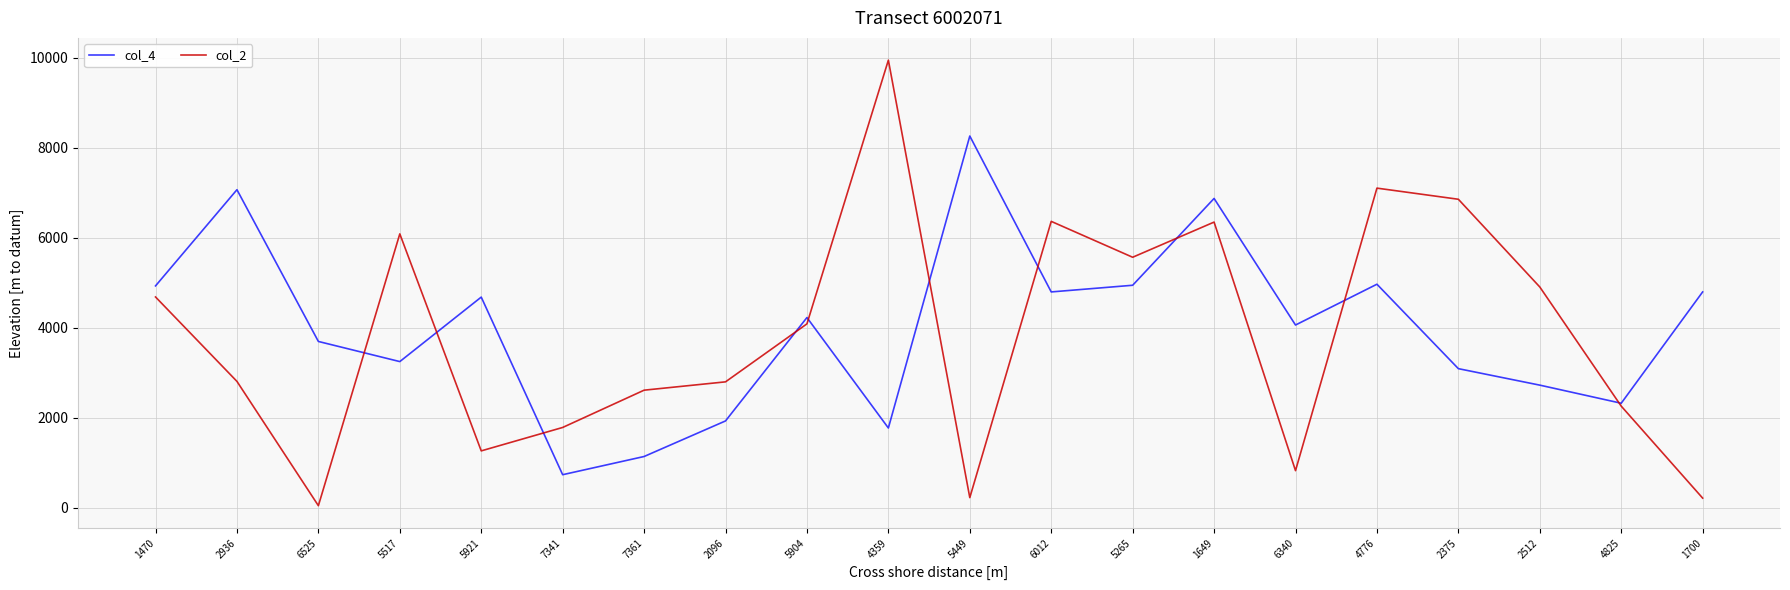

Which series has the largest range (max minus min)?

col_2